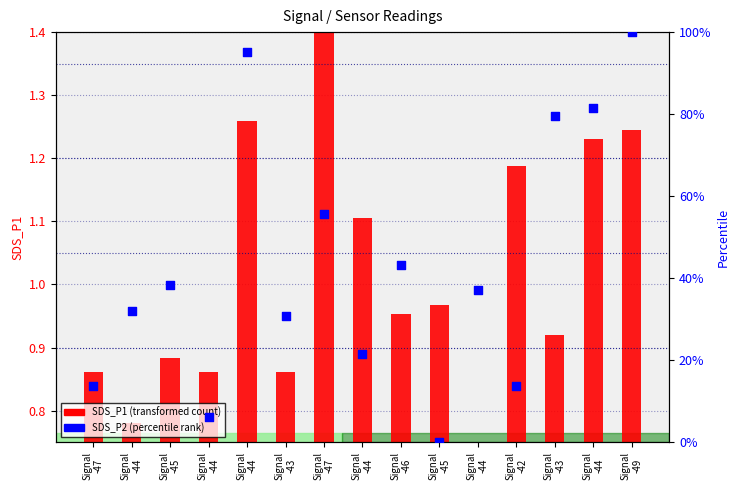

Which series has the largest total across all categories?

SDS_P2 (percentile rank)